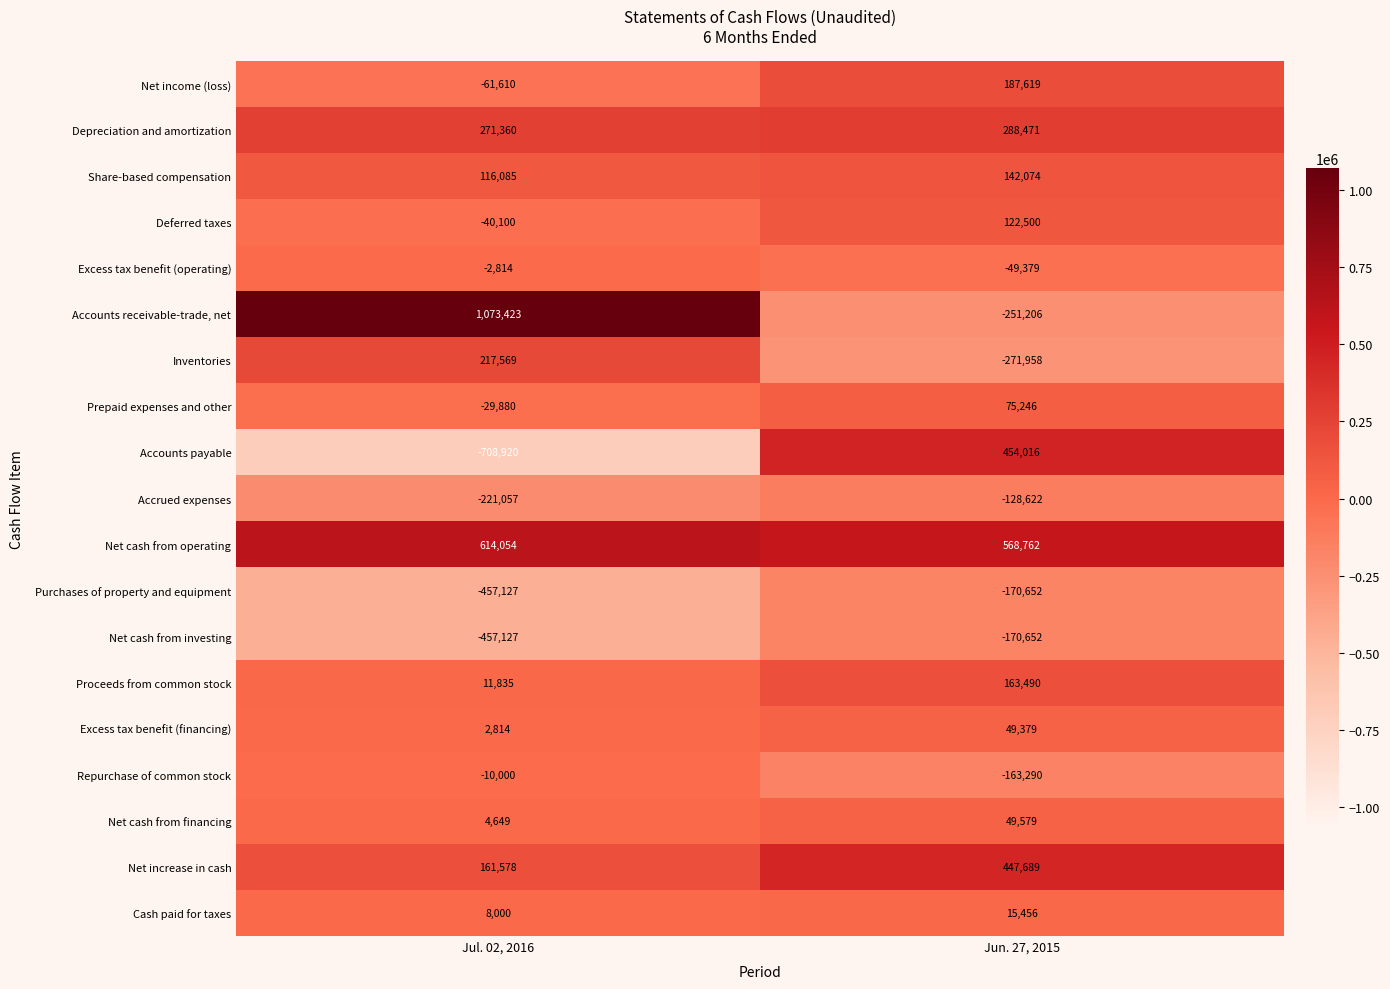

Is it true that Share-based compensation equals 250741 at Jun. 27, 2015?

False